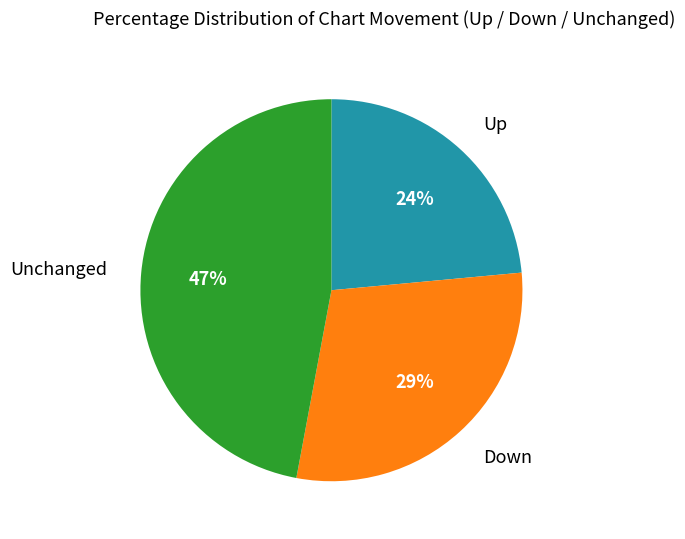

To the nearest percent, what is the average slice percentage?

33%